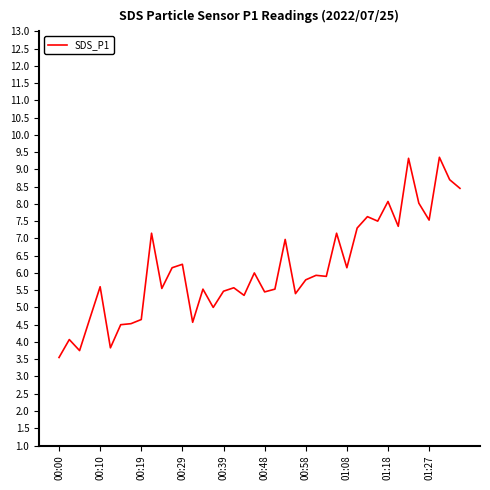

What is the difference between the maximum and minimum values?

5.8